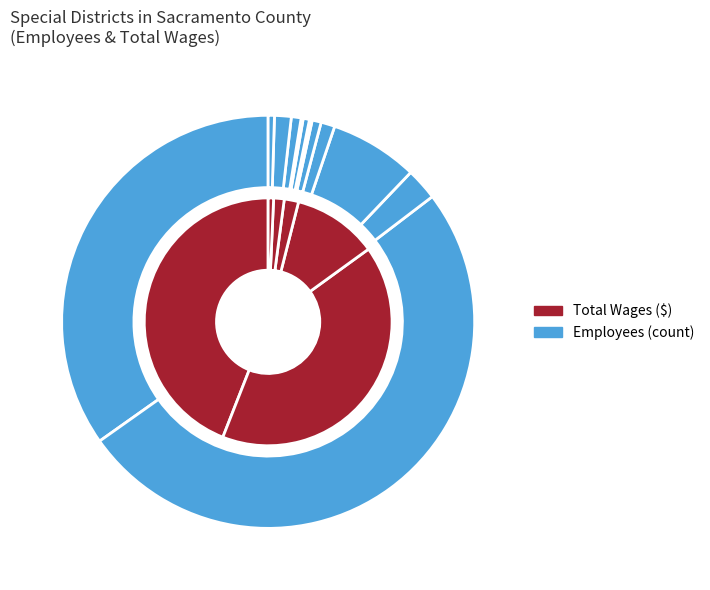

To the nearest percent, what is the average slice percentage?

8%